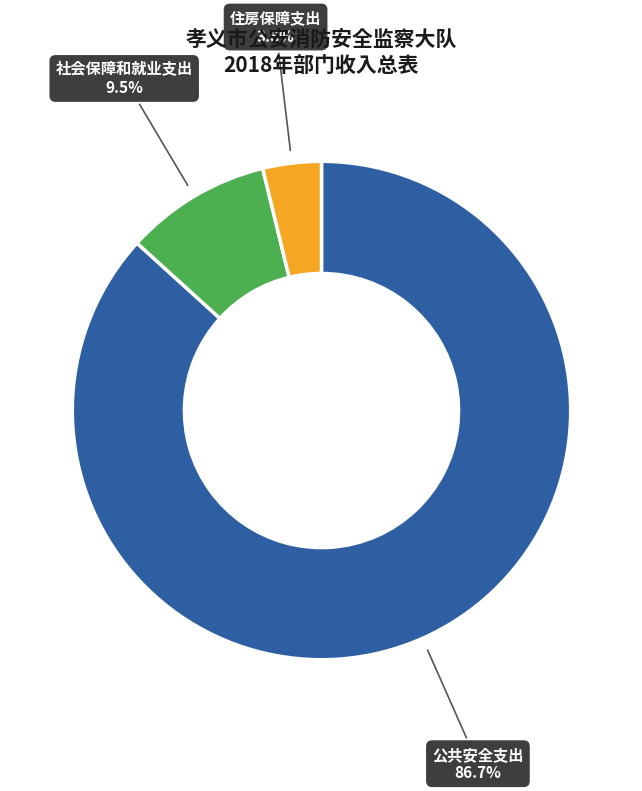

Which slice is the largest?

公共安全支出